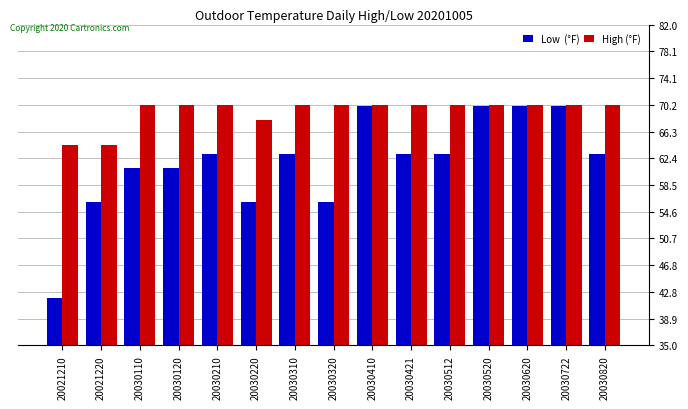

At which category does the chart reach its minimum across all series?

20021210